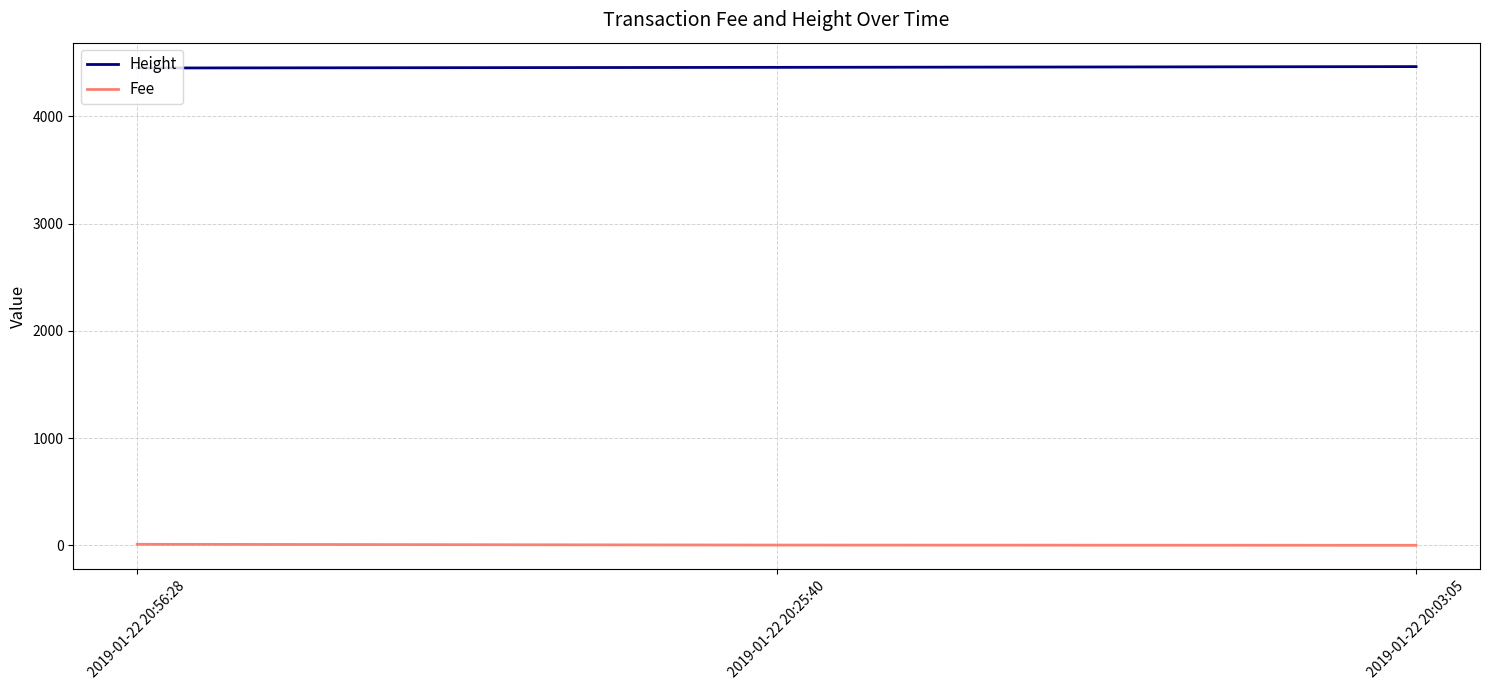

How many lines are shown in the chart?

2